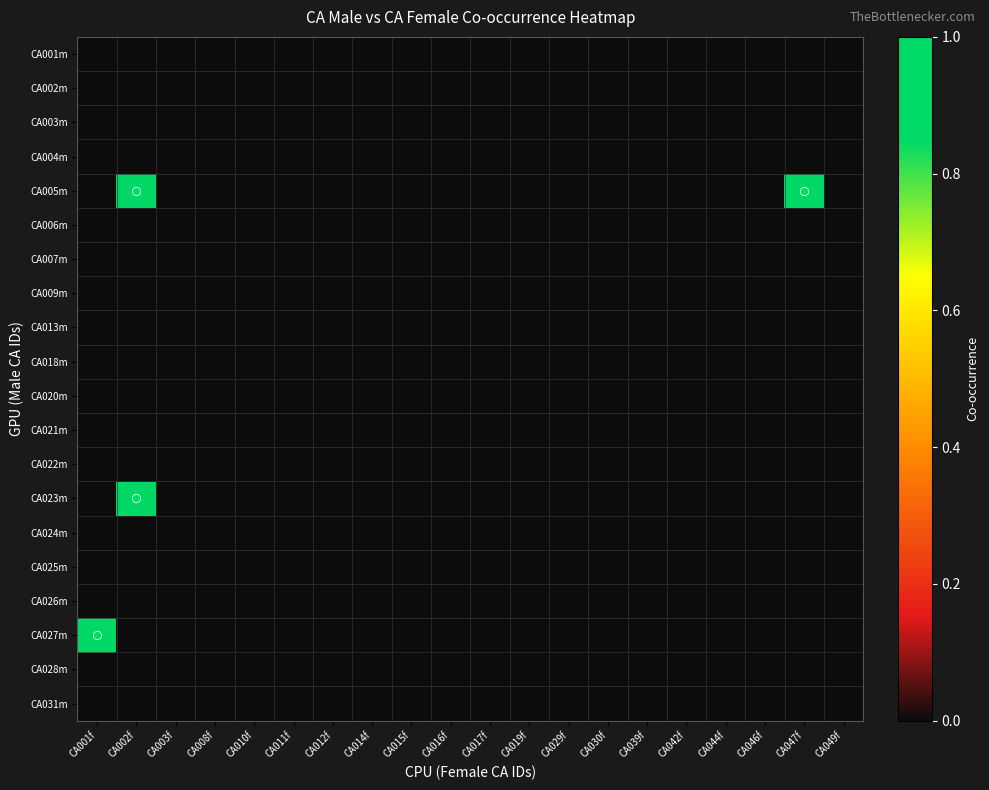

What is the maximum value shown in the chart?

1